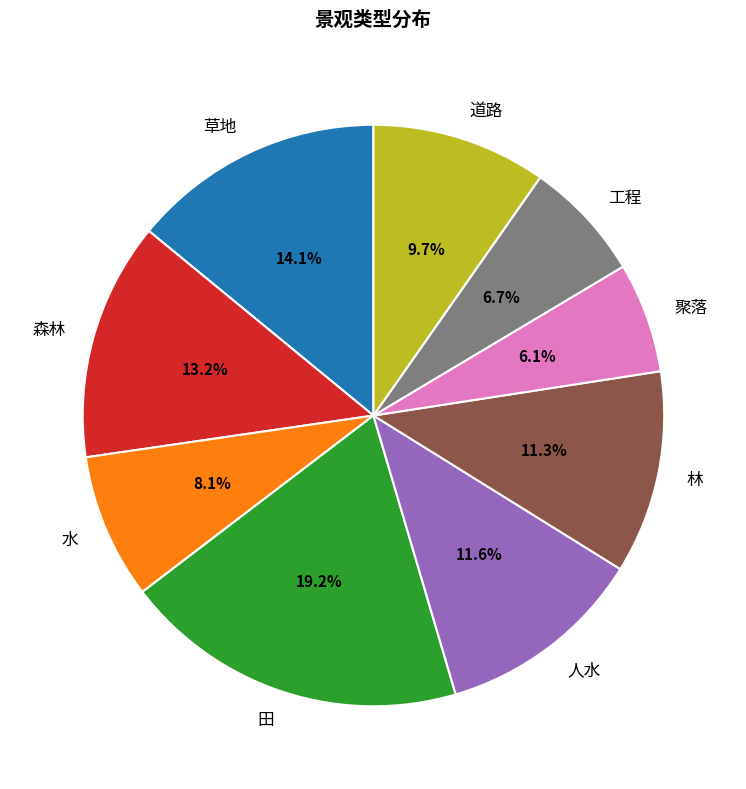

How many segments does this pie chart have?

9